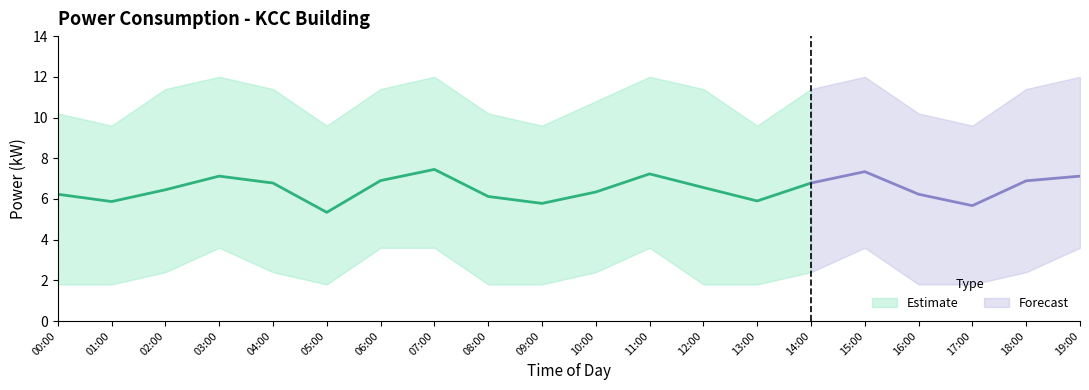

True or false: power_mean and power_lower cross at least once.

False